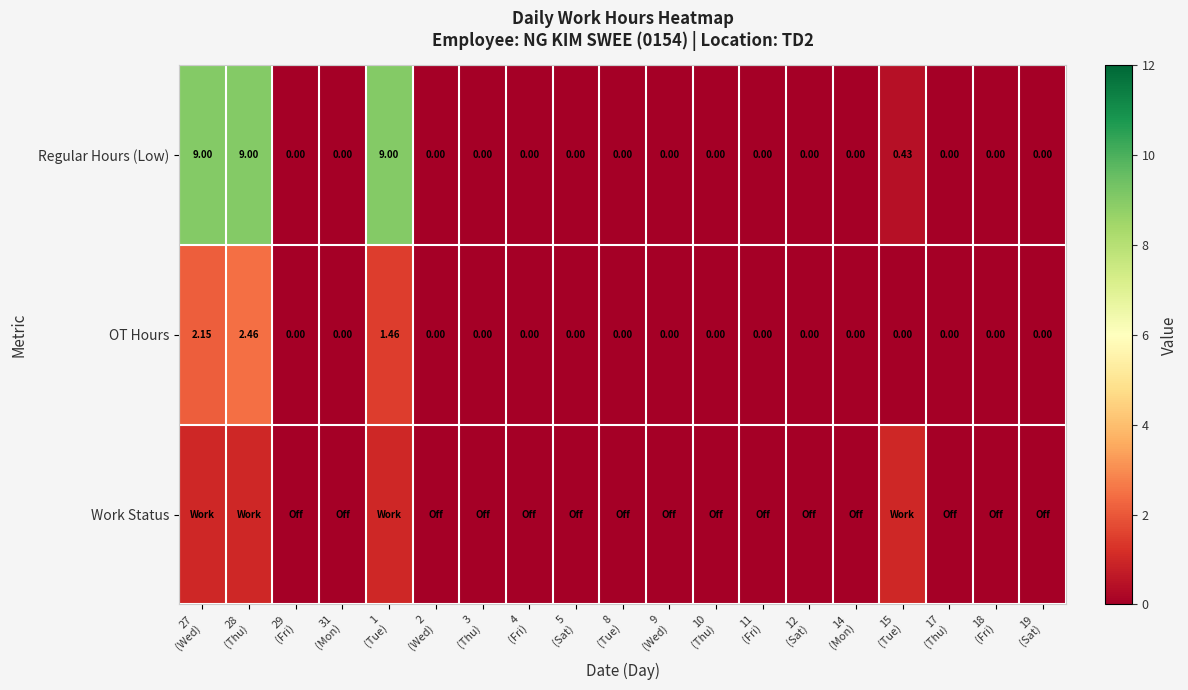

At which category is the sum across all series the highest?

28
(Thu)